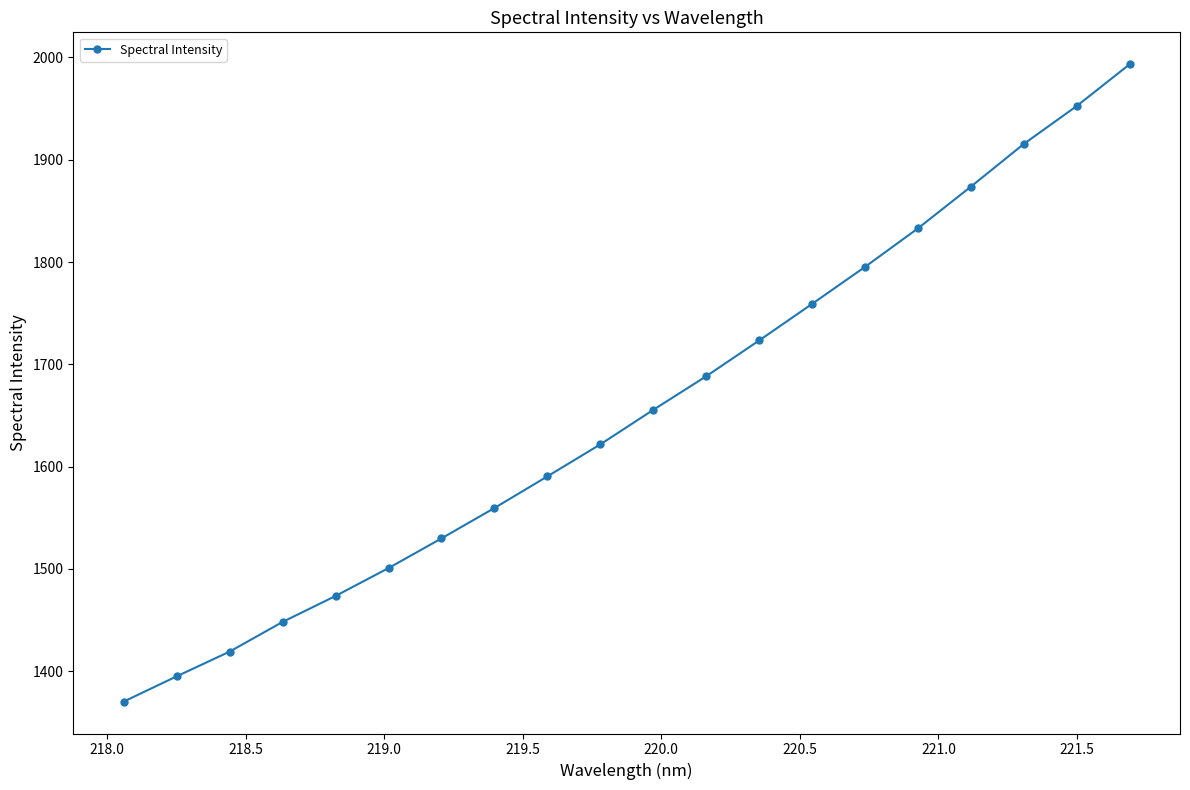

What is the value of the 9th point from the left?

1590.5